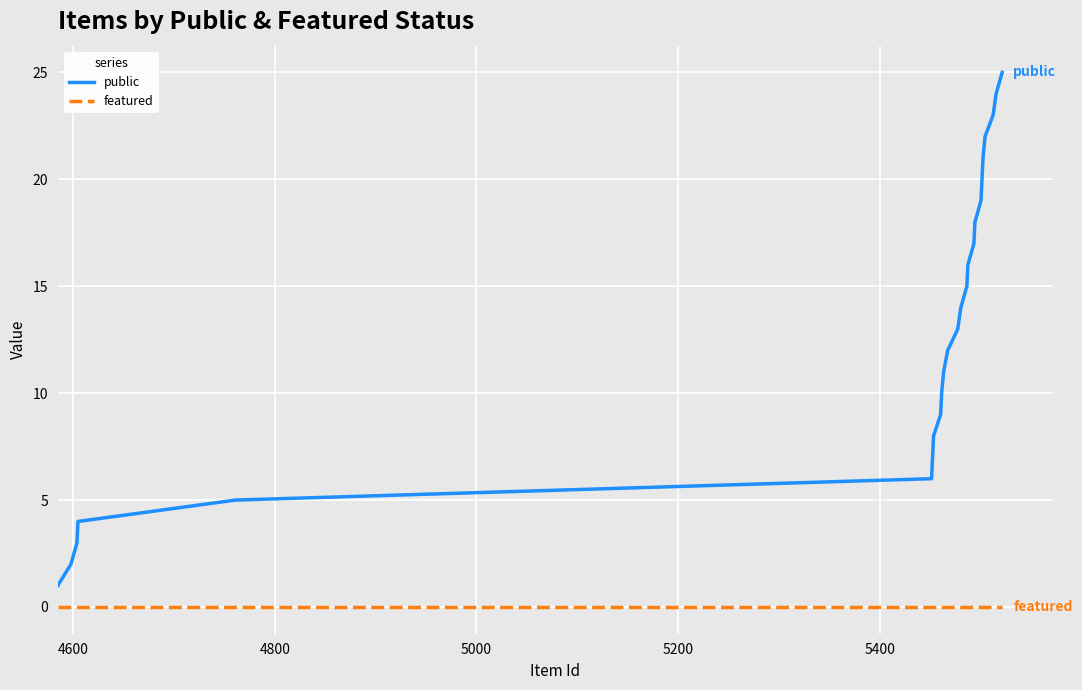

Which series has the largest total across all categories?

public